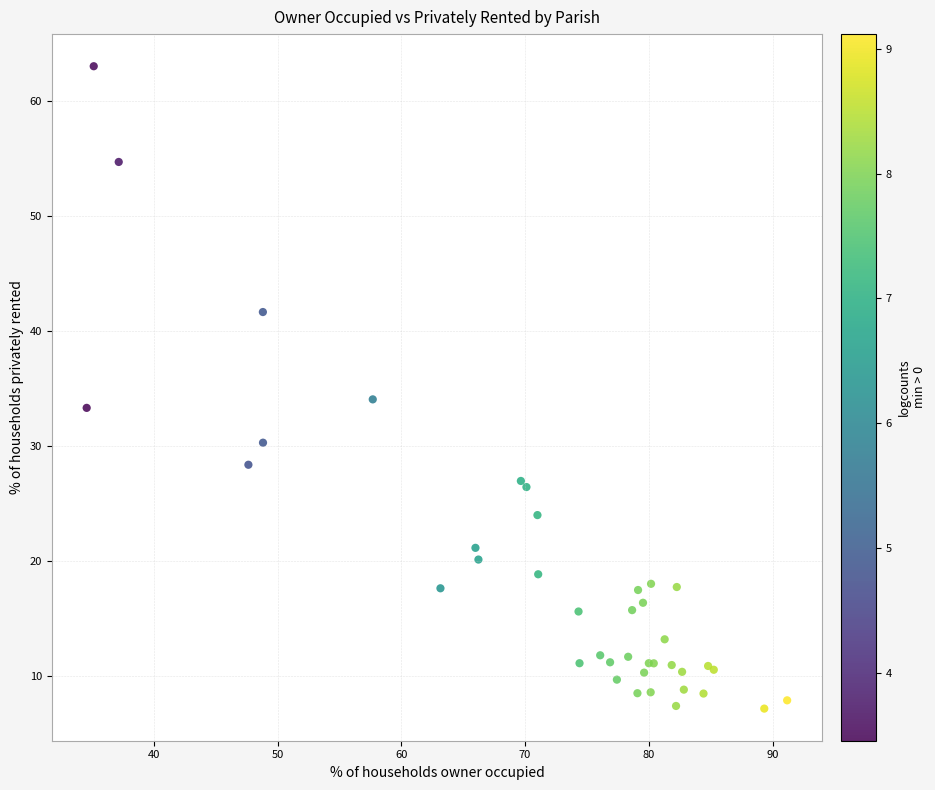

What Y value in the scatter plot is closest to 35?

34.1